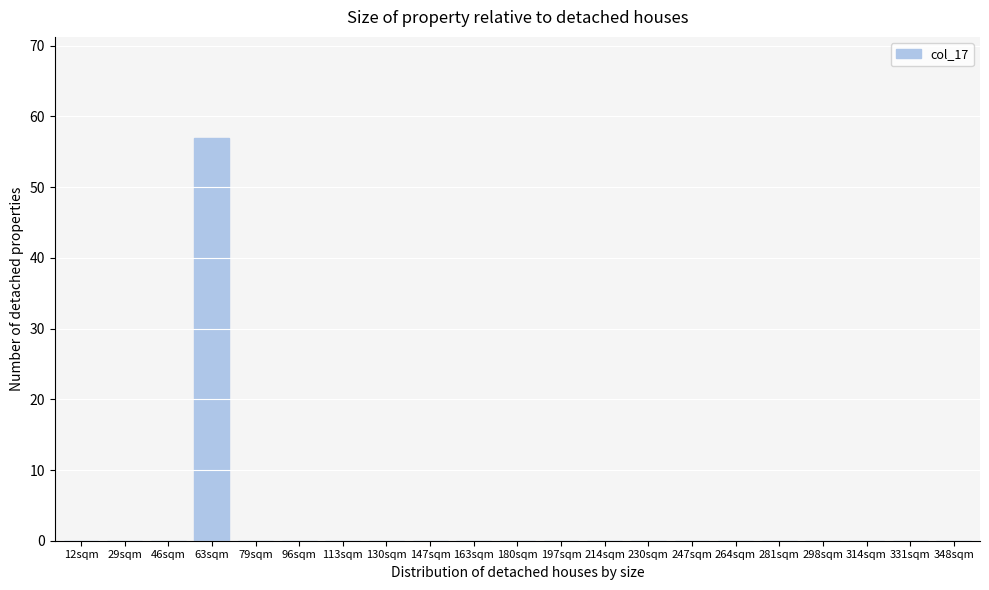

Reading right to left, extract all data points from this chart.

348sqm=0	331sqm=0	314sqm=0	298sqm=0	281sqm=0	264sqm=0	247sqm=0	230sqm=0	214sqm=0	197sqm=0	180sqm=0	163sqm=0	147sqm=0	130sqm=0	113sqm=0	96sqm=0	79sqm=0	63sqm=57	46sqm=0	29sqm=0	12sqm=0